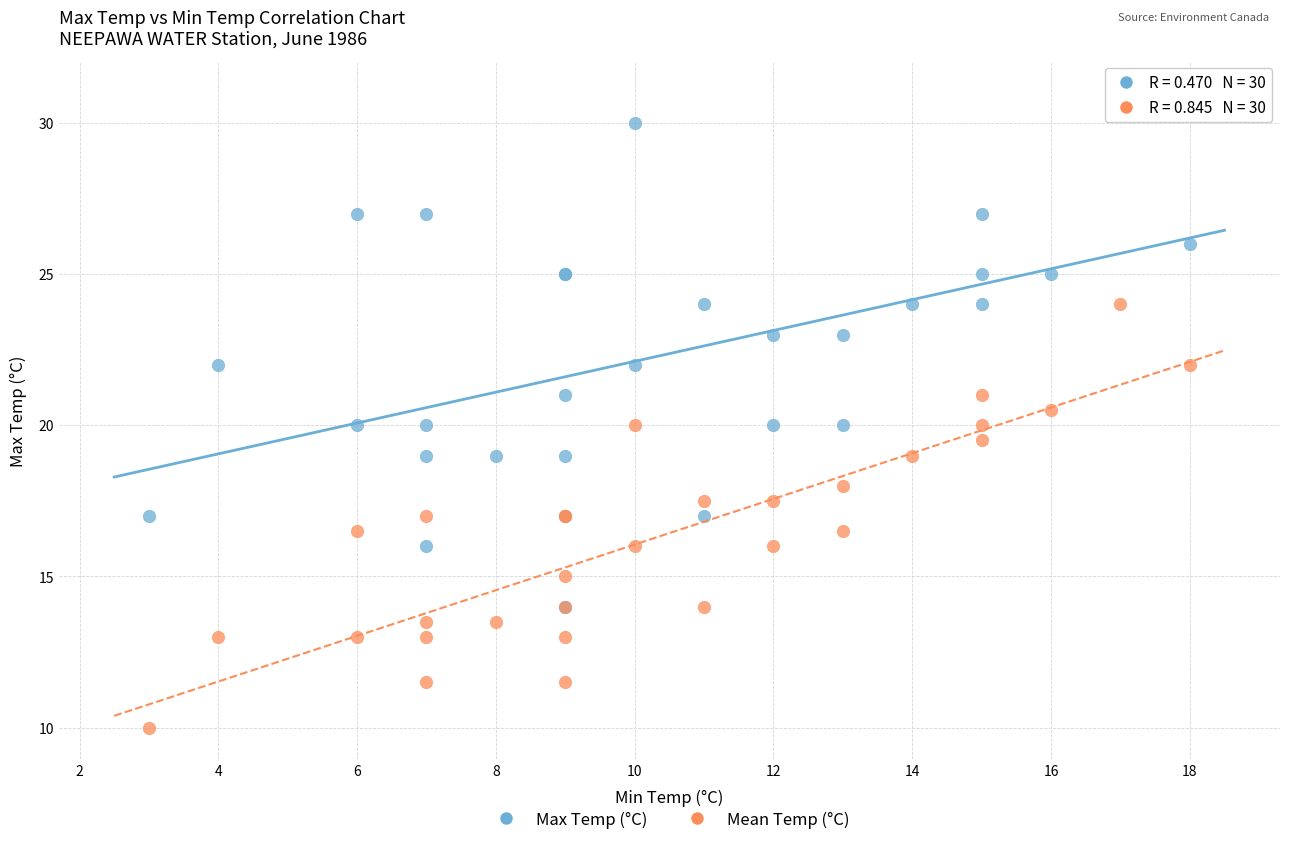

Which series reaches the maximum Y coordinate?

Max Temp (°C)